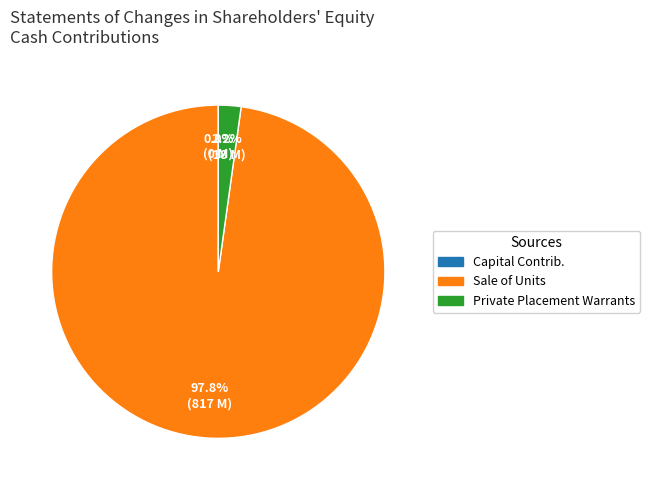

Rank the categories by value from lowest to highest.

Capital contributions, Sale of Private Placement Warrants to Sponsor, Sale of Units in Public Offering